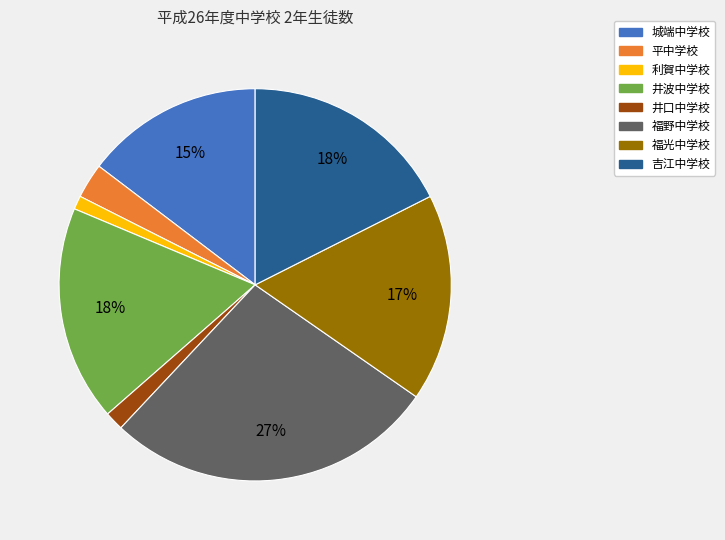

Is there a majority slice in this chart?

No